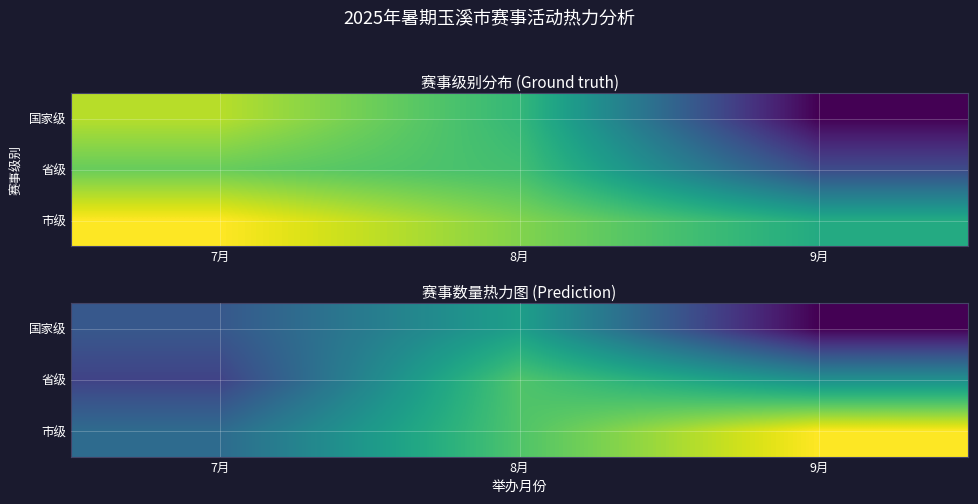

At 7月, list the series in order from largest to smallest.

市级, 国家级, 省级